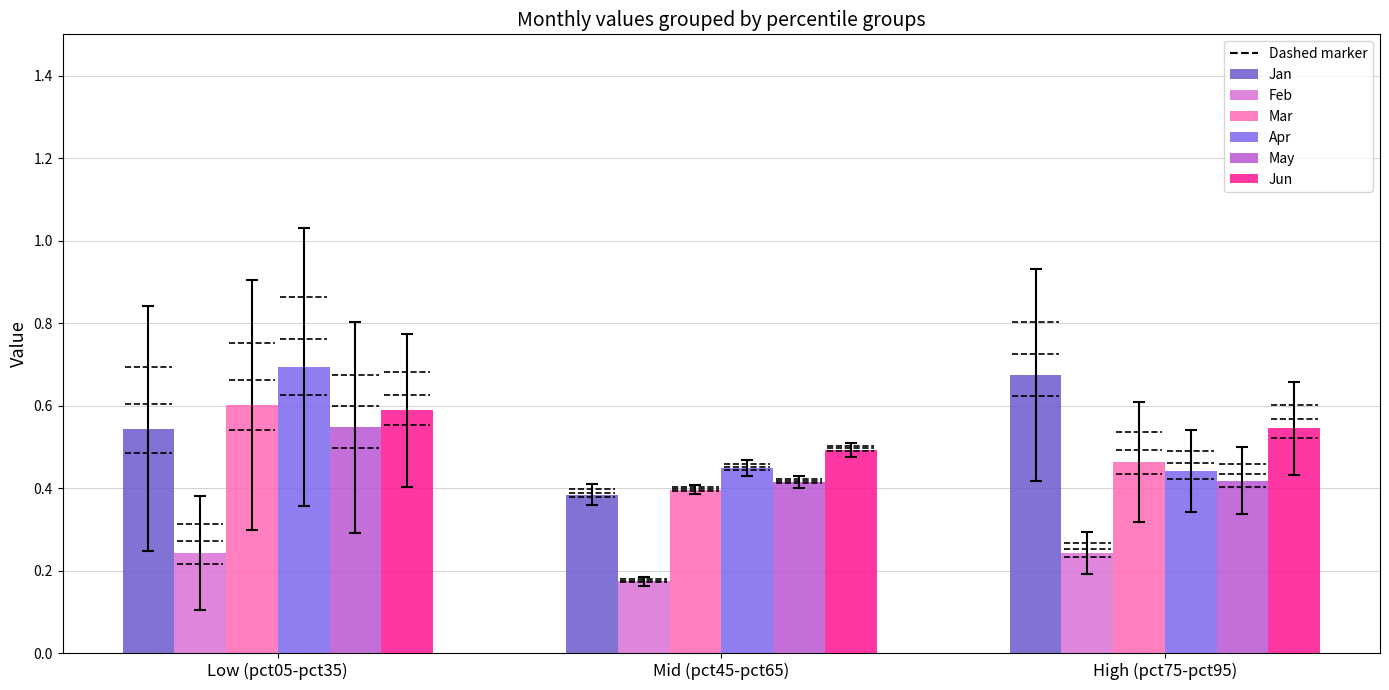

What is the spread (max minus min) of values at High (pct75-pct95)?

0.4